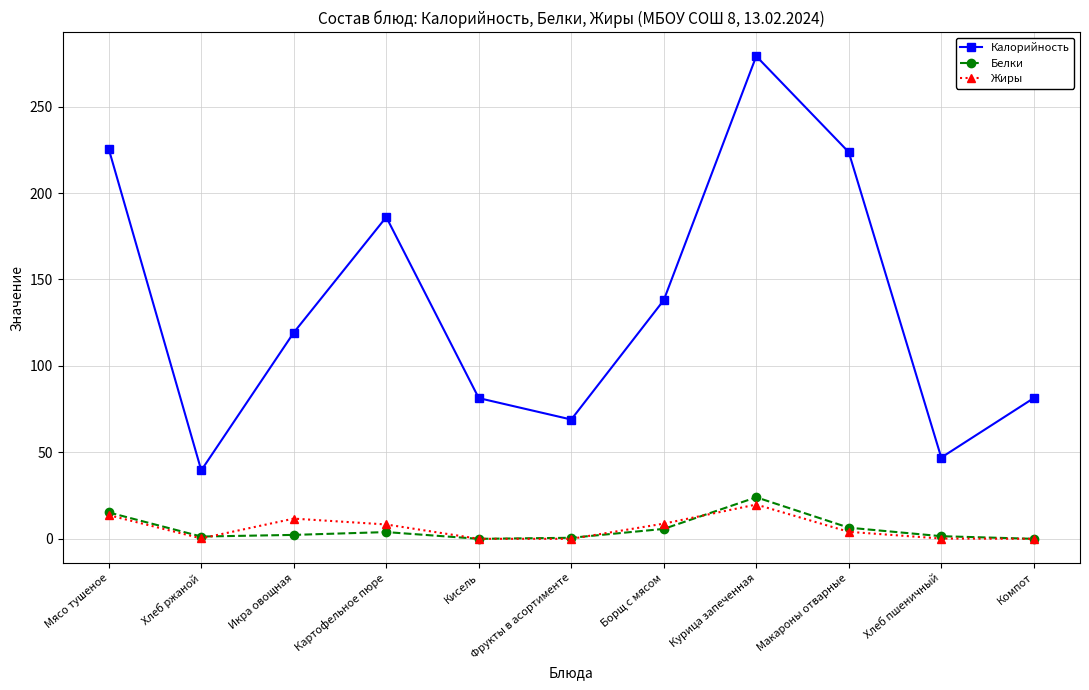

The value of Калорийность at Кисель is 81.4. True or false?

True